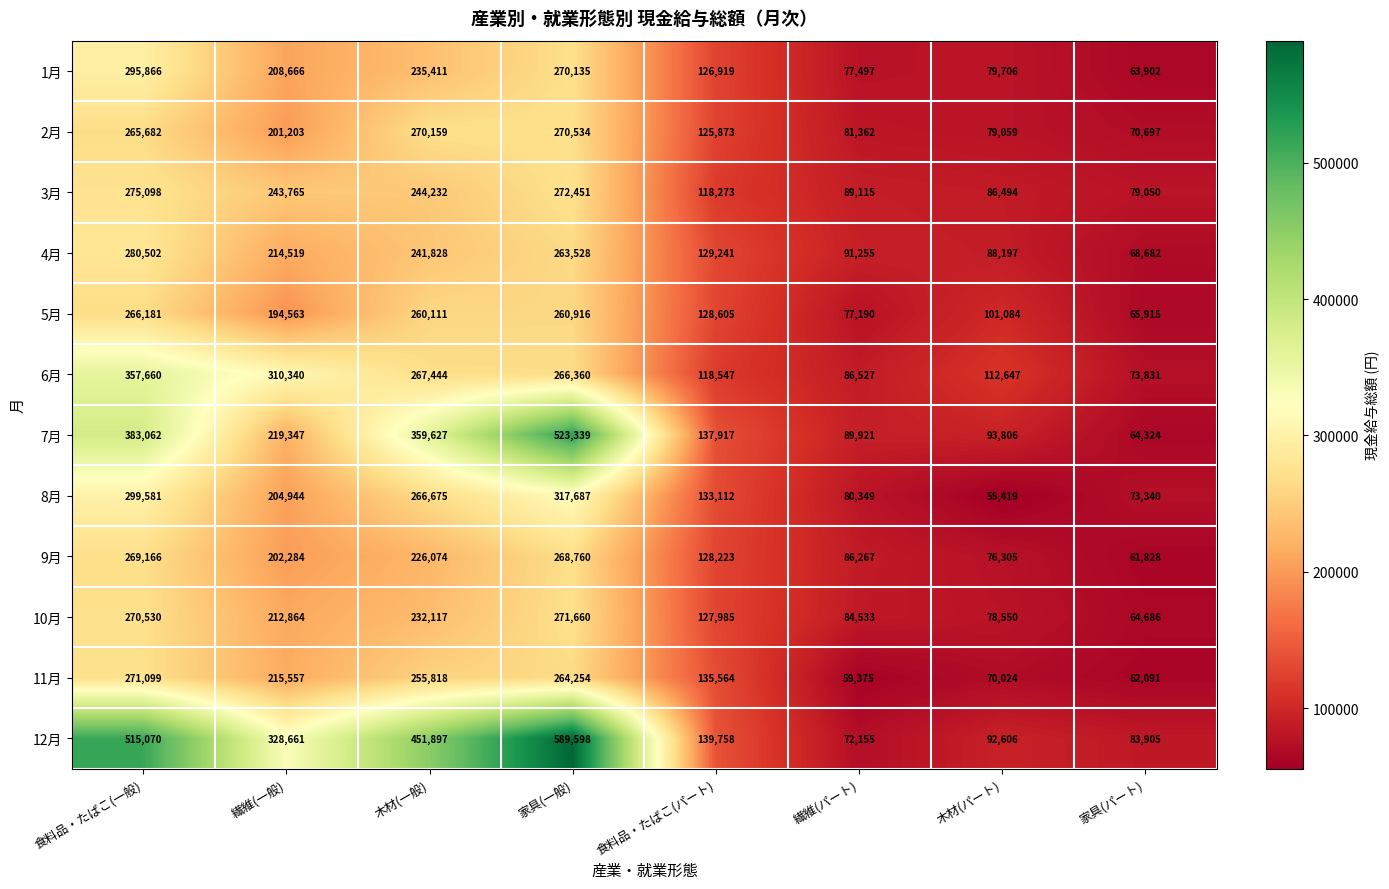

At which label is 6月 closest to 215745?

家具(一般)